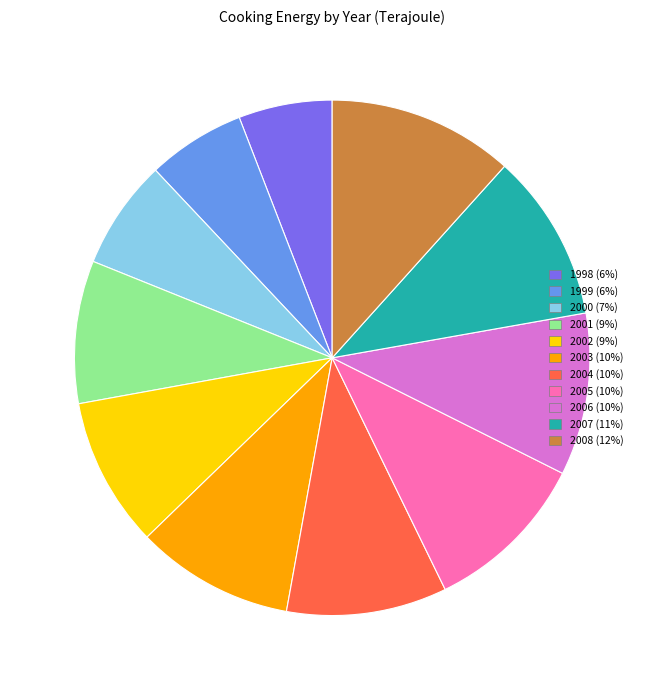

What is the largest slice in the pie chart?

2008